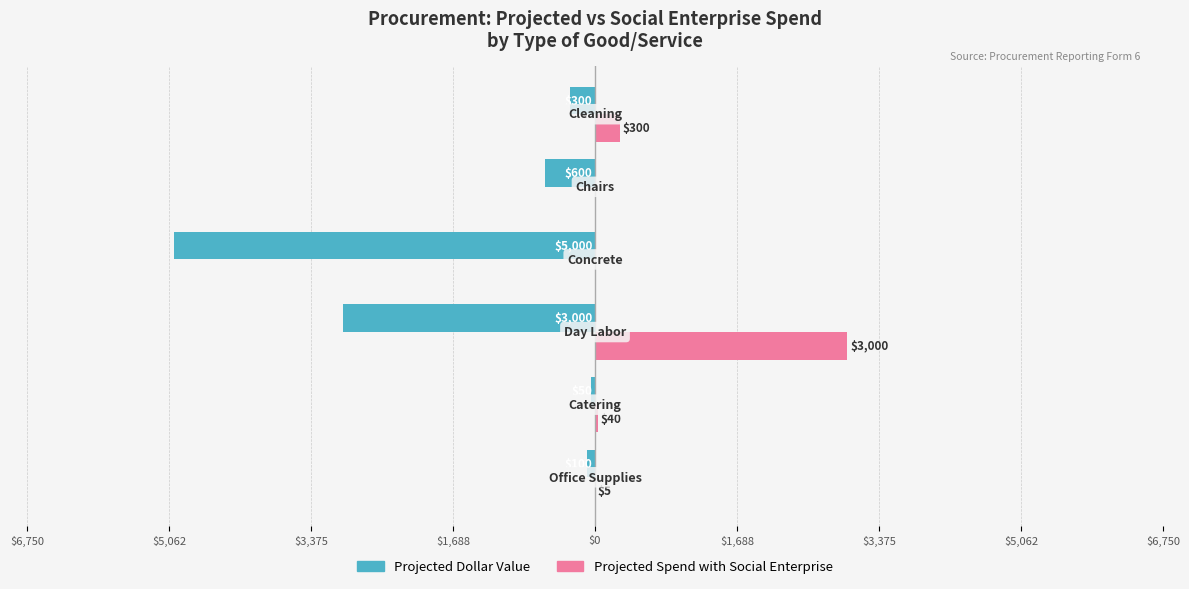

What are all the series names shown in the legend?

Projected Dollar Value, Projected Spend with Social Enterprise